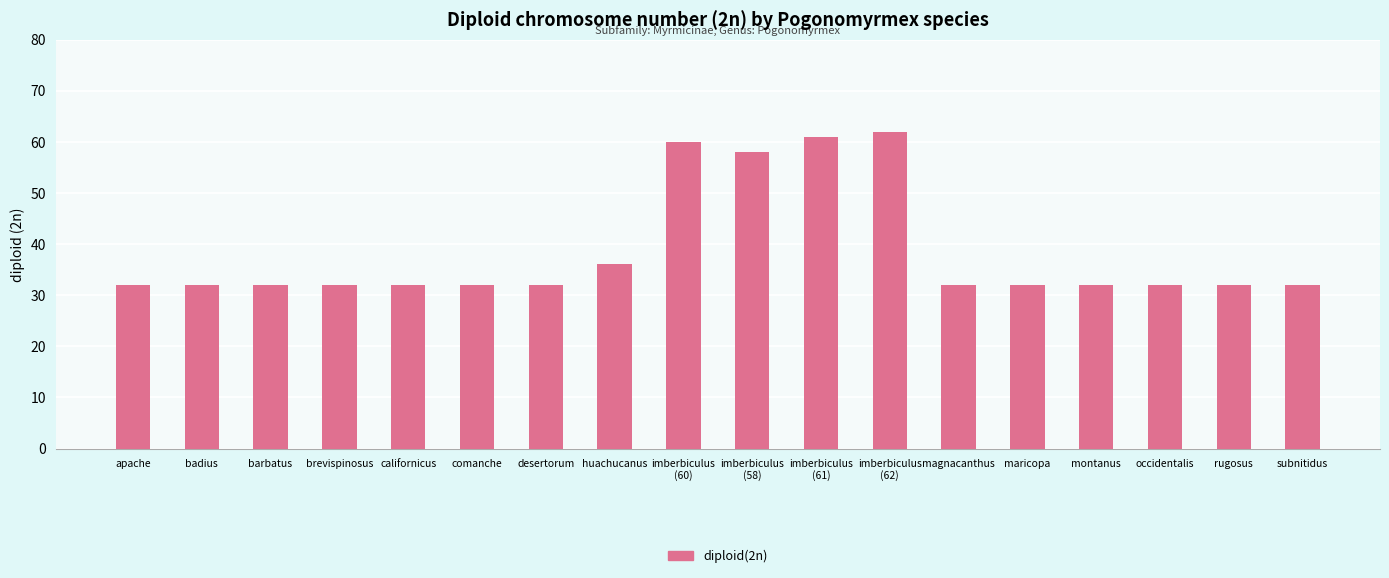

What is the ratio of the value at rugosus to the value at occidentalis?

1.0